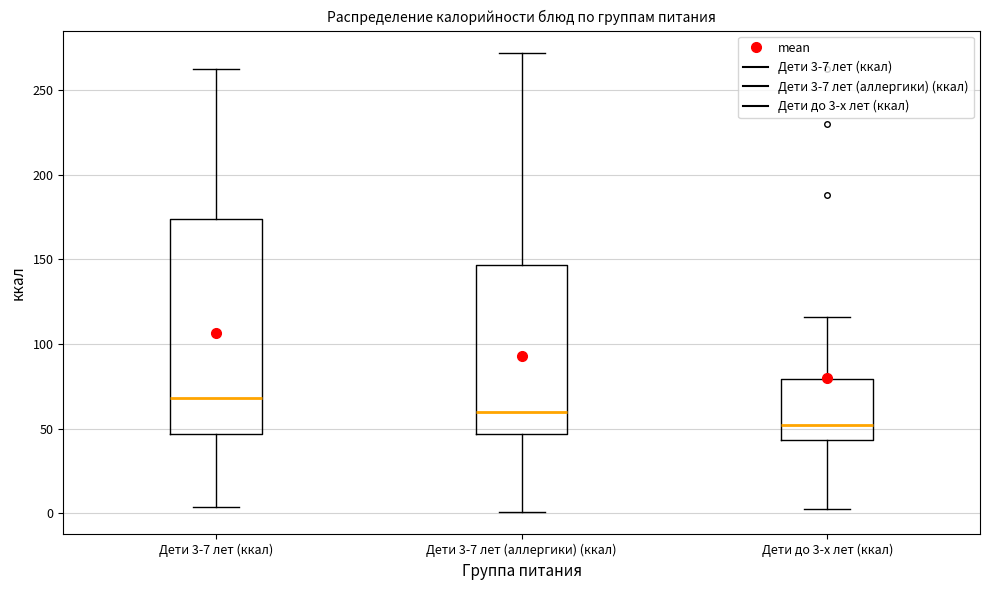

Where is the lower edge of the box for Дети 3-7 лет (ккал) on the y-axis? The values are not printed on the chart, so give them approximately, as read against the axis.

45